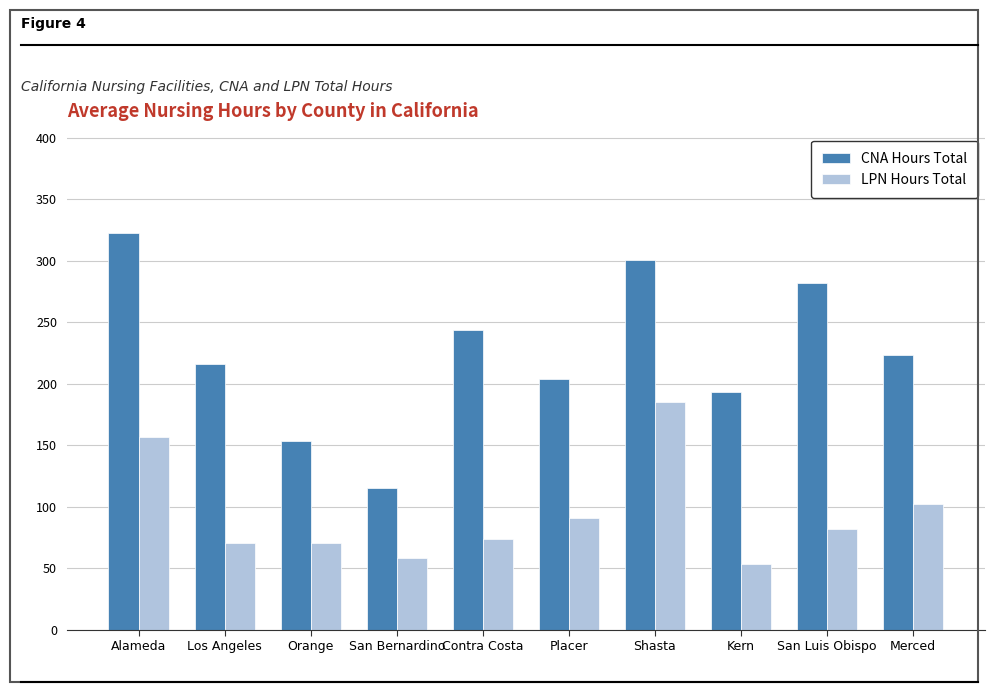

At Contra Costa, list the series in order from smallest to largest.

LPN Hours Total, CNA Hours Total